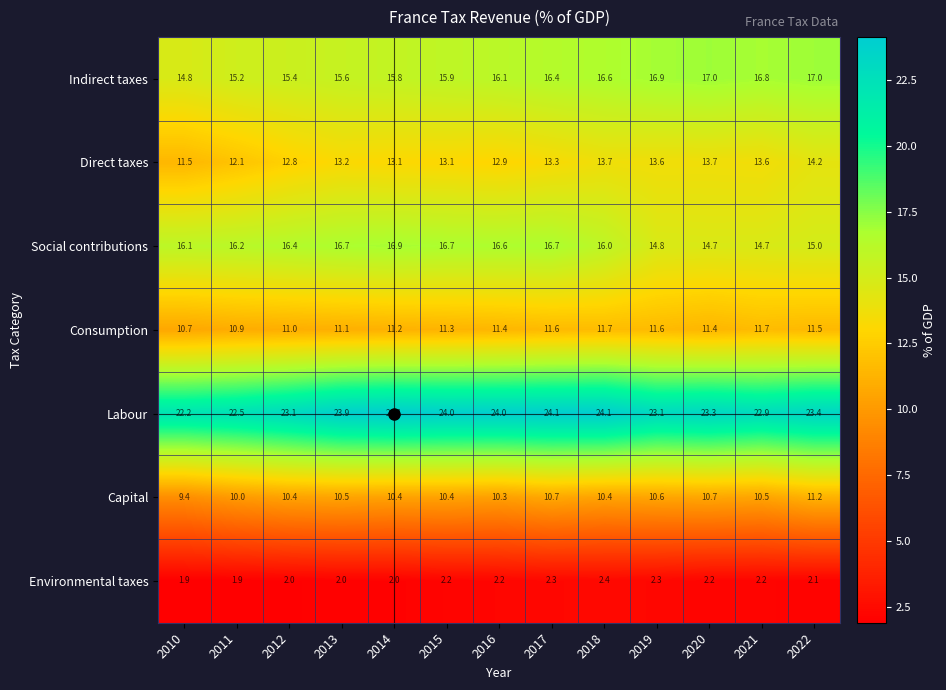

At 2018, list the series in order from largest to smallest.

Labour, Indirect taxes, Social contributions, Direct taxes, Consumption, Capital, Environmental taxes